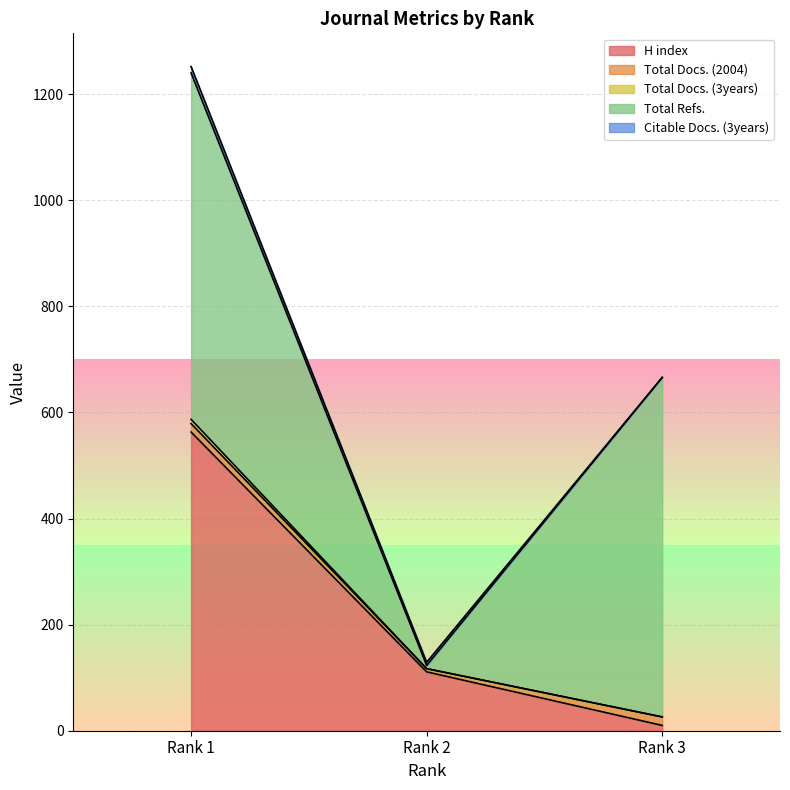

What is the greatest value displayed?

653